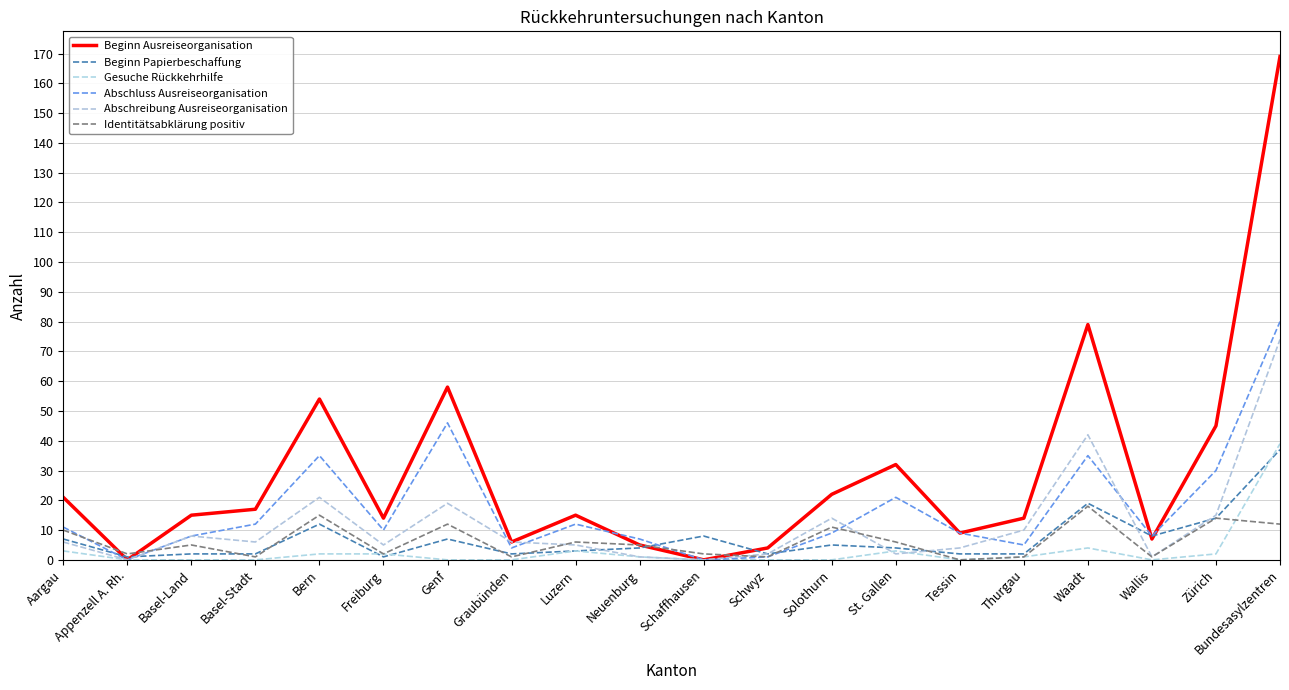

At how many categories does at least one series exceed 130?

1